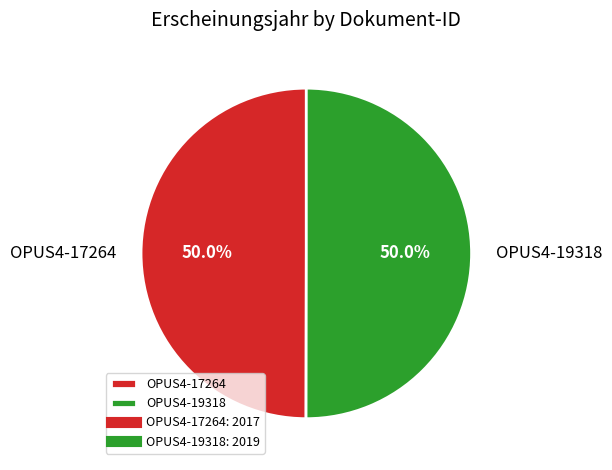

Count the number of slices in the pie.

2